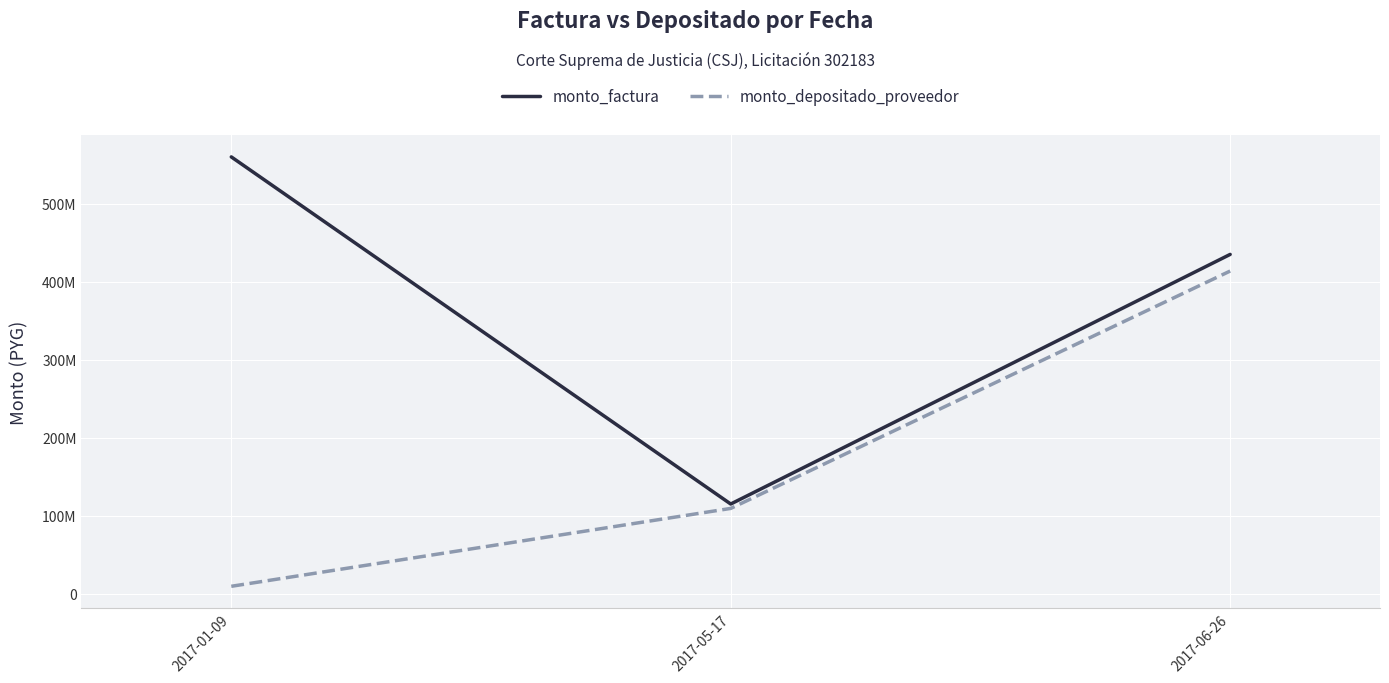

What position from the left is 2017-05-17?

2